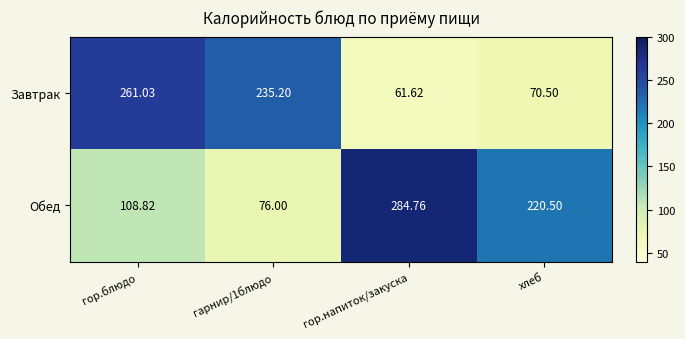

Which series has the largest total across all categories?

Обед